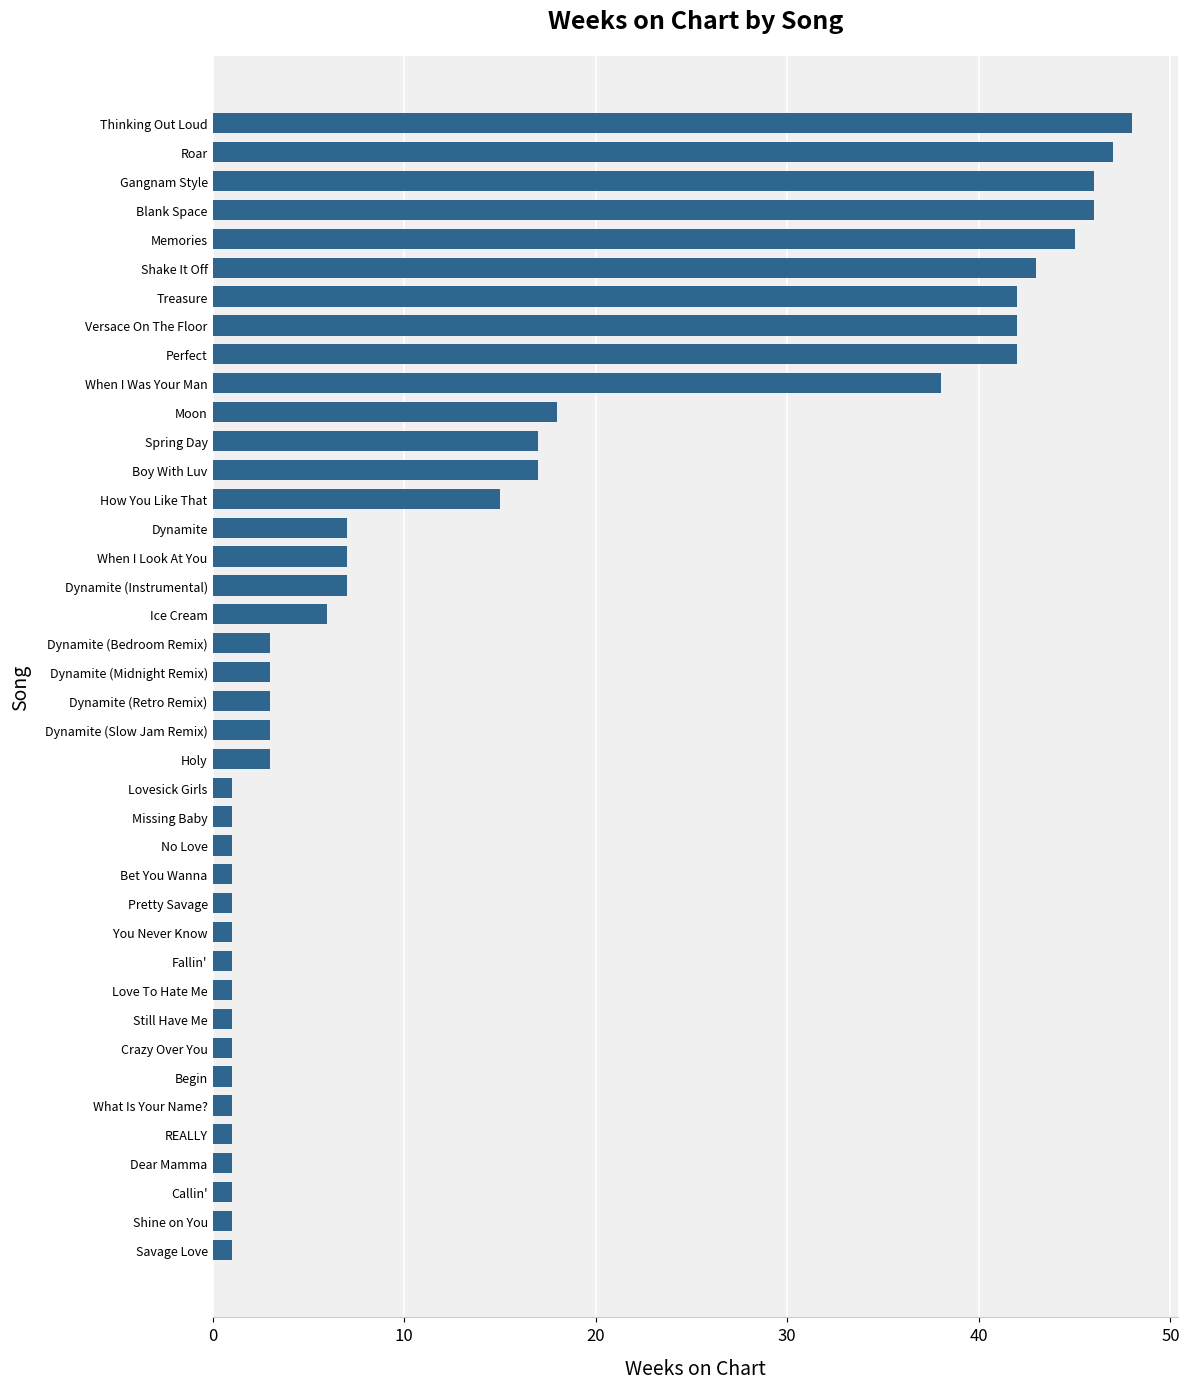

What is the label of the 15th bar from the top?

Dynamite